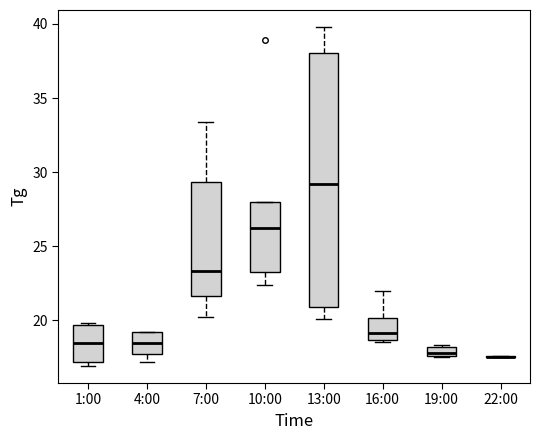

Which box is the tallest, from its lower edge to its upper edge?

13:00